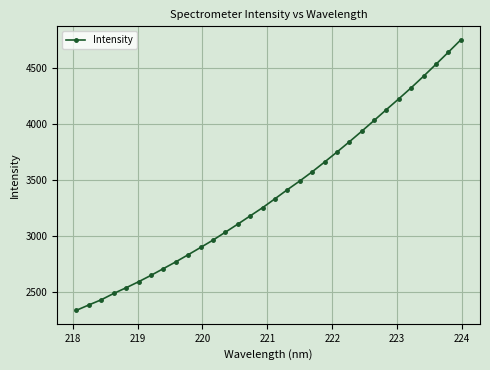

What is the maximum value shown in the chart?

4752.1